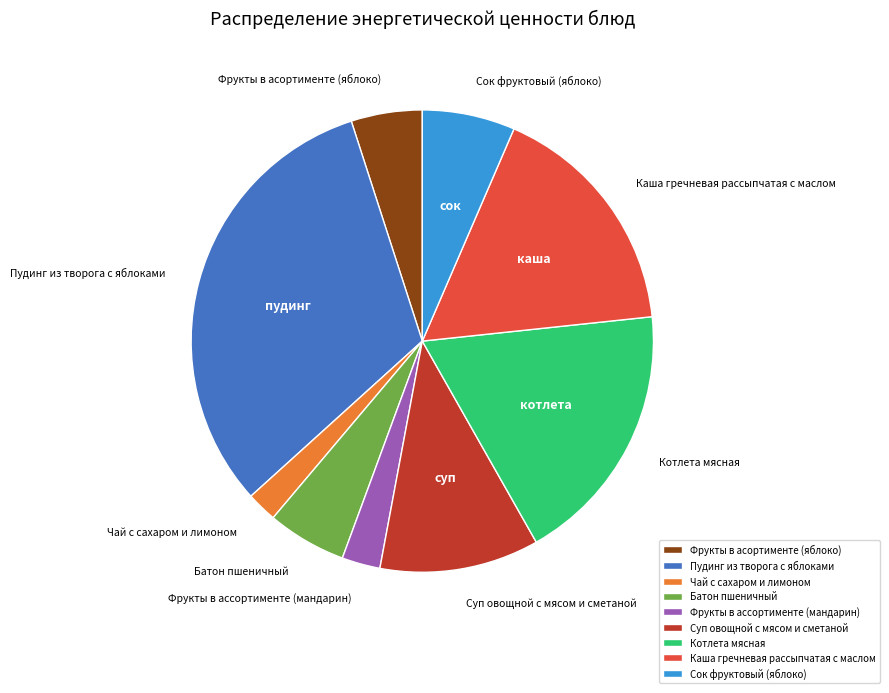

What is the smallest slice in the pie chart?

Чай с сахаром и лимоном